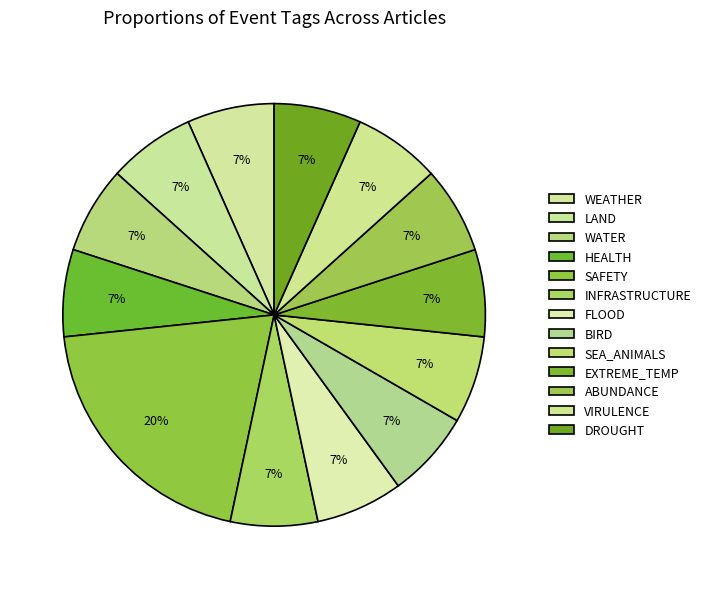

What is the smallest slice in the pie chart?

WEATHER